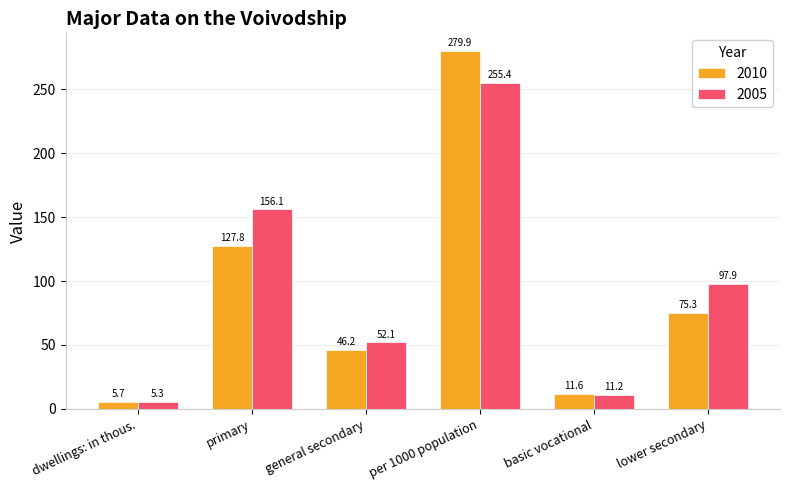

What is the value of the 2010 bar at the 4th from the left?

279.9